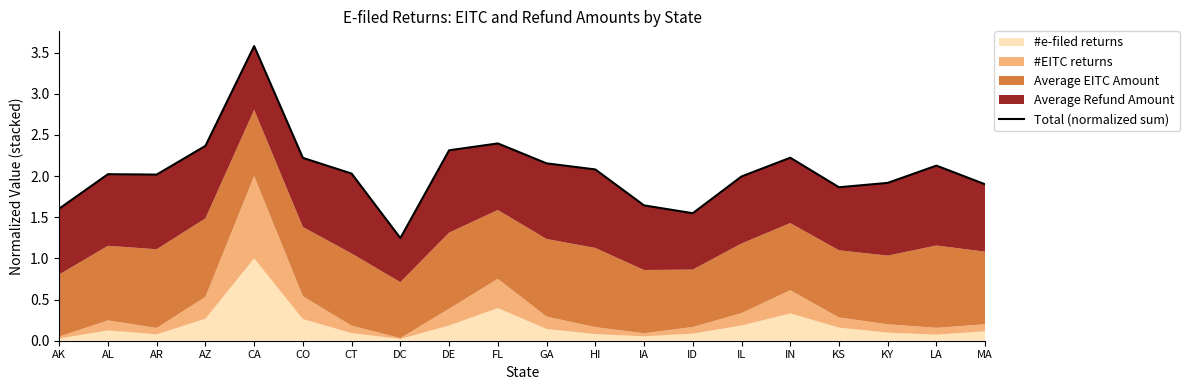

How many lines are shown in the chart?

1